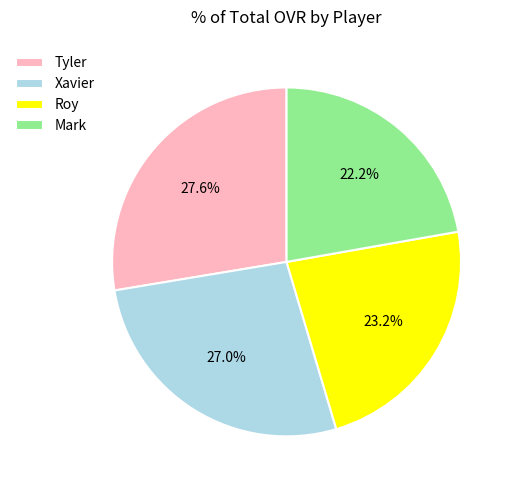

Which slice is the largest?

Tyler